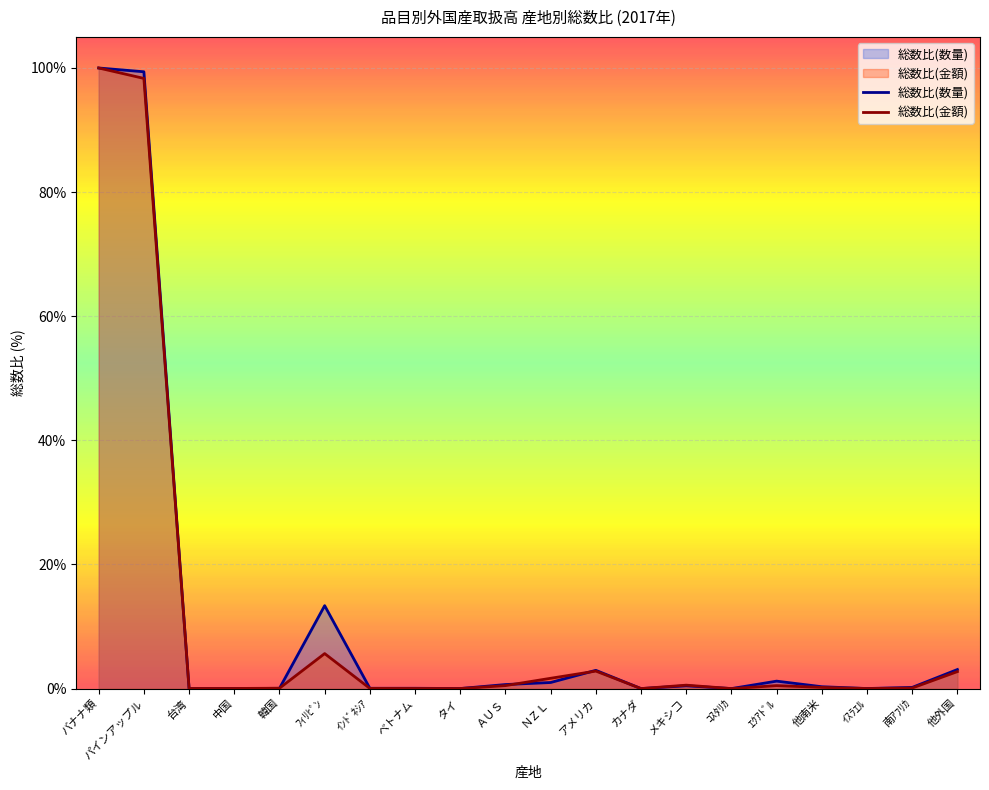

Reading left to right, list all the values displayed in this chart.

総数比(数量): バナナ類=100.0	パインアップル=99.4	台湾=0.0	中国=0.0	韓国=0.0	ﾌｨﾘﾋﾟﾝ=13.4	ｲﾝﾄﾞﾈｼｱ=0.1	ベトナム=0.1	タイ=0.0	ＡＵＳ=0.7	ＮＺＬ=1.0	アメリカ=2.9	カナダ=0.0	メキシコ=0.5	ｺｽﾀﾘｶ=0.0	ｴｸｱﾄﾞﾙ=1.2	他南米=0.3	ｲｽﾗｴﾙ=0.0	南ｱﾌﾘｶ=0.2	他外国=3.1
総数比(金額): バナナ類=100.0	パインアップル=98.3	台湾=0.0	中国=0.0	韓国=0.1	ﾌｨﾘﾋﾟﾝ=5.6	ｲﾝﾄﾞﾈｼｱ=0.0	ベトナム=0.0	タイ=0.0	ＡＵＳ=0.5	ＮＺＬ=1.7	アメリカ=2.8	カナダ=0.0	メキシコ=0.6	ｺｽﾀﾘｶ=0.0	ｴｸｱﾄﾞﾙ=0.5	他南米=0.2	ｲｽﾗｴﾙ=0.0	南ｱﾌﾘｶ=0.1	他外国=2.7